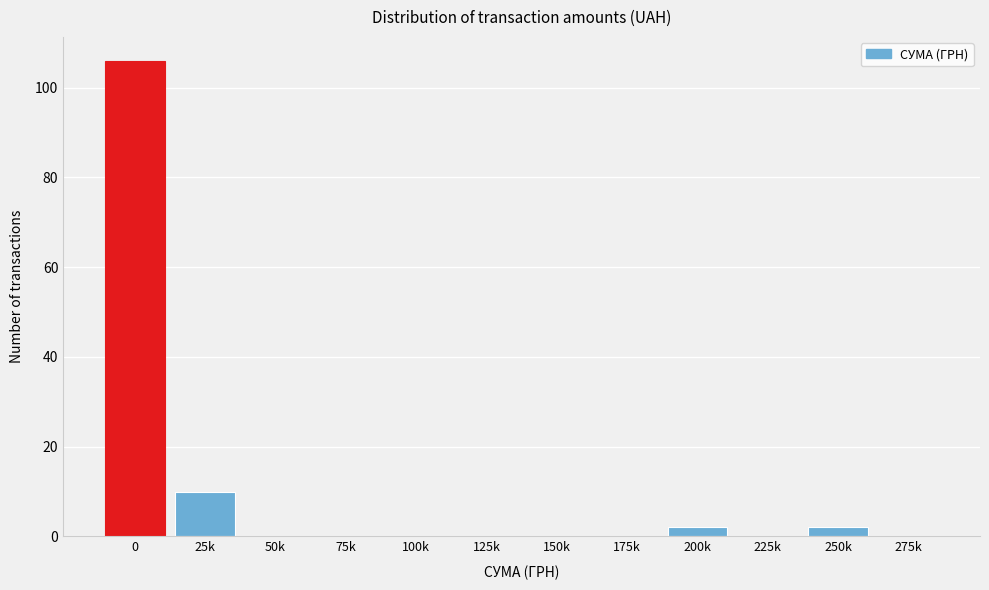

Reading left to right, extract all data points from this chart.

0=106	25k=10	50k=0	75k=0	100k=0	125k=0	150k=0	175k=0	200k=2	225k=0	250k=2	275k=0